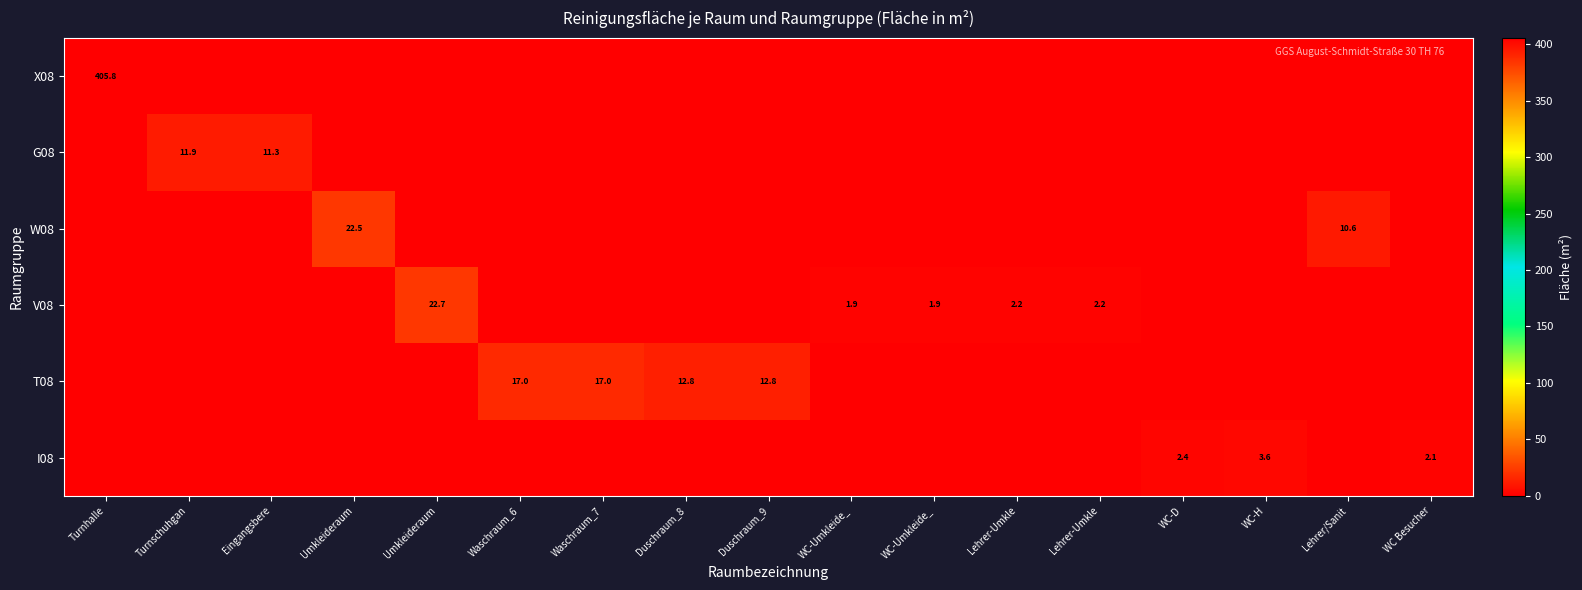

The W08 series shows 6.6 at Lehrer/Sanit. True or false?

False